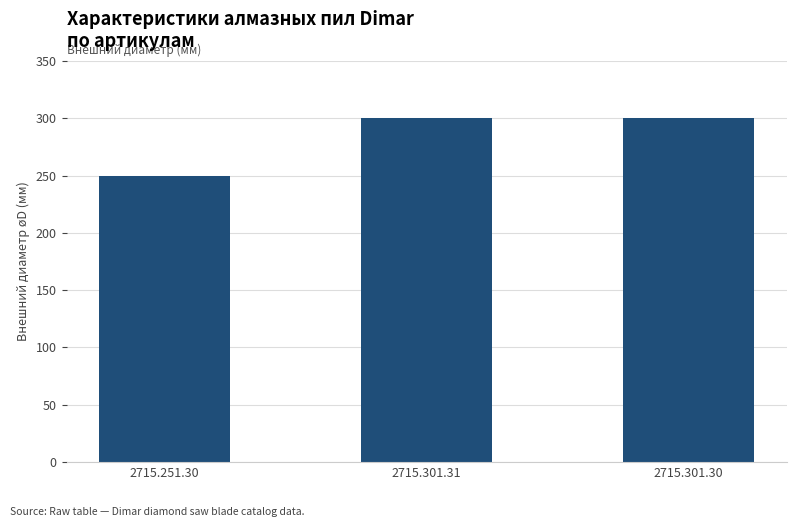

Which label corresponds to the smallest value in the chart?

2715.251.30